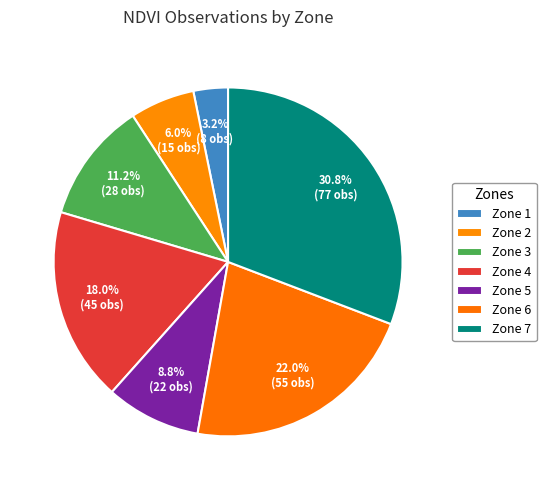

What percentage is the Zone 6 slice, to the nearest percent?

22%